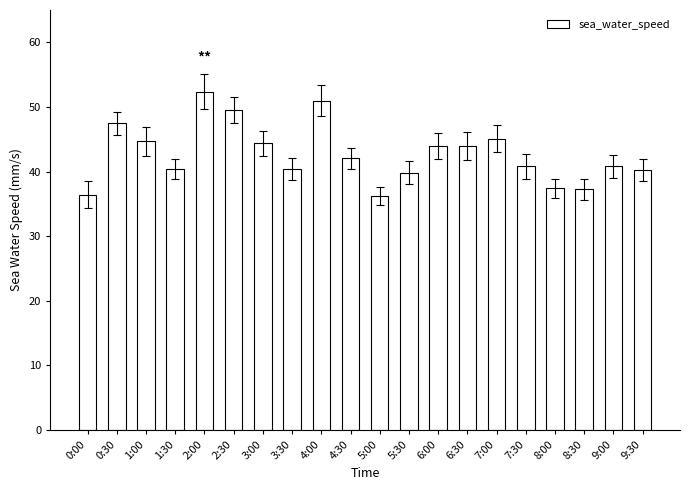

What is the greatest value displayed?

52.3